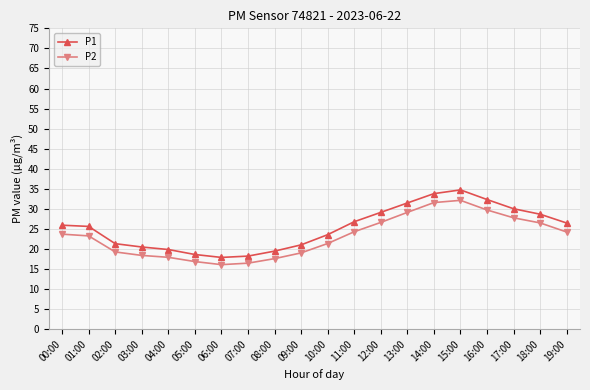

Does the chart have visible grid lines?

Yes